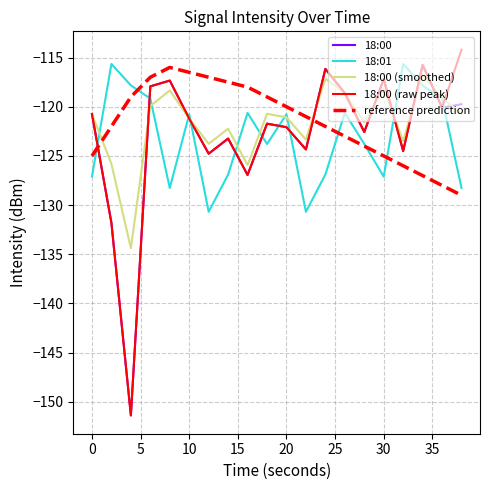

In 18:00 (smoothed), how many points are lower than both neighbors (excluding endpoints)?

6